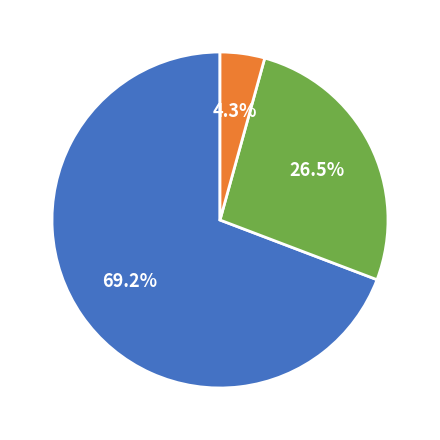

To the nearest percent, what is the difference between the 果実 and 野菜 slice percentages?

43%